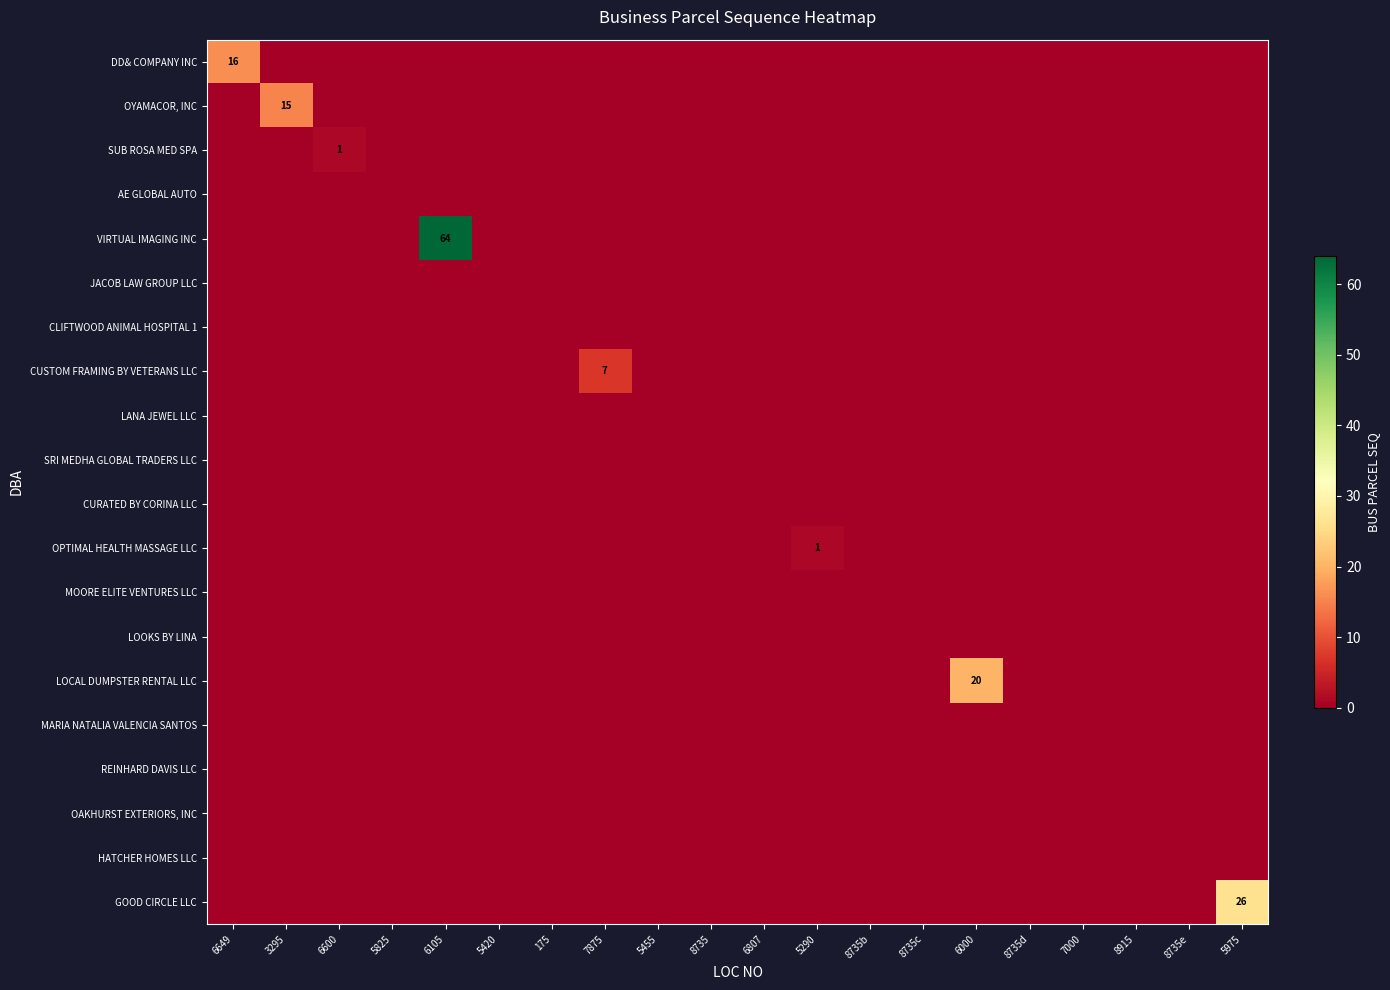

What is the greatest value displayed?

64